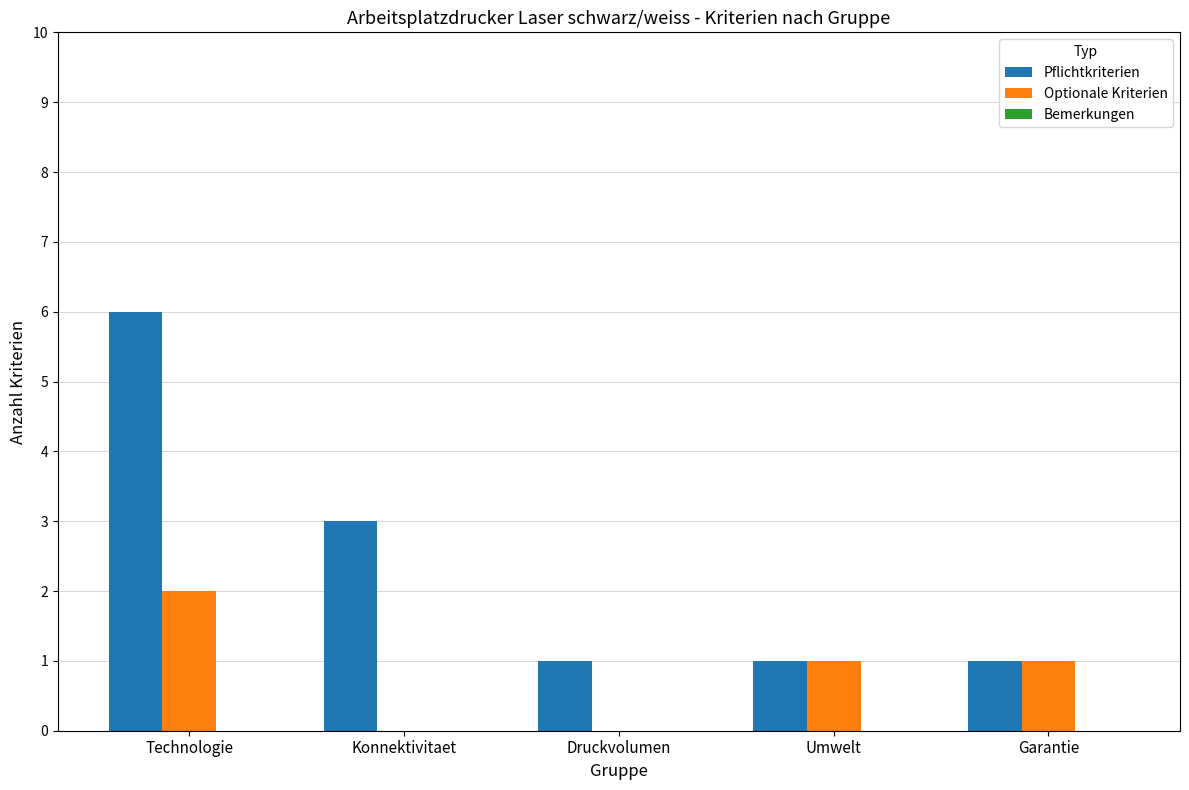

What is the total value across all series at Konnektivitaet?

3